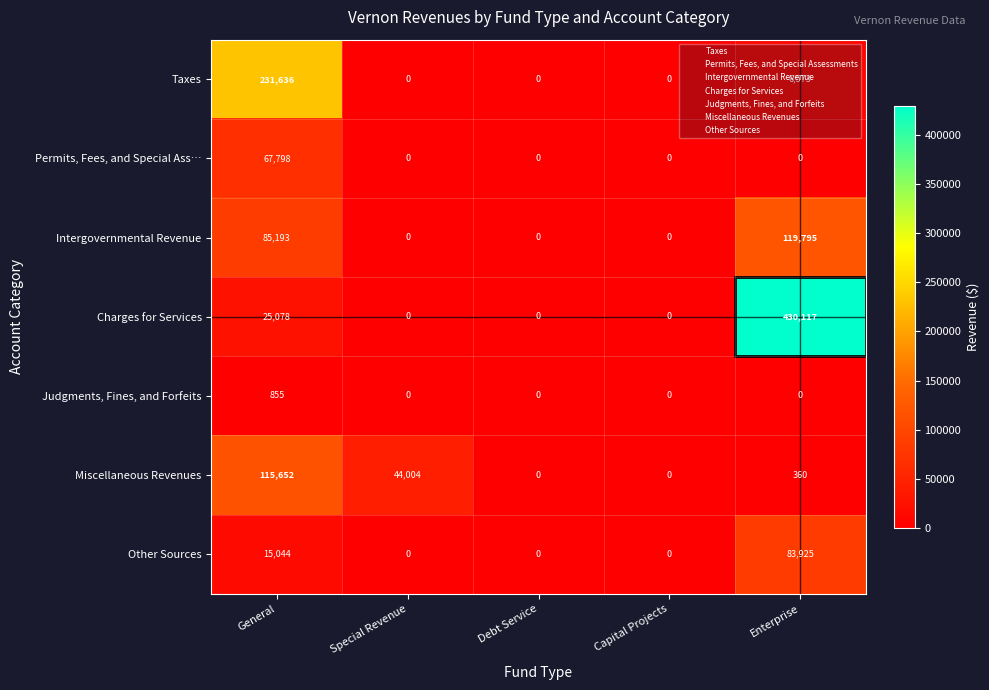

At which category is the sum across all series the highest?

Enterprise